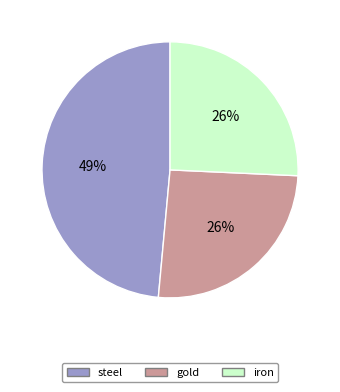

Is there a majority slice in this chart?

No